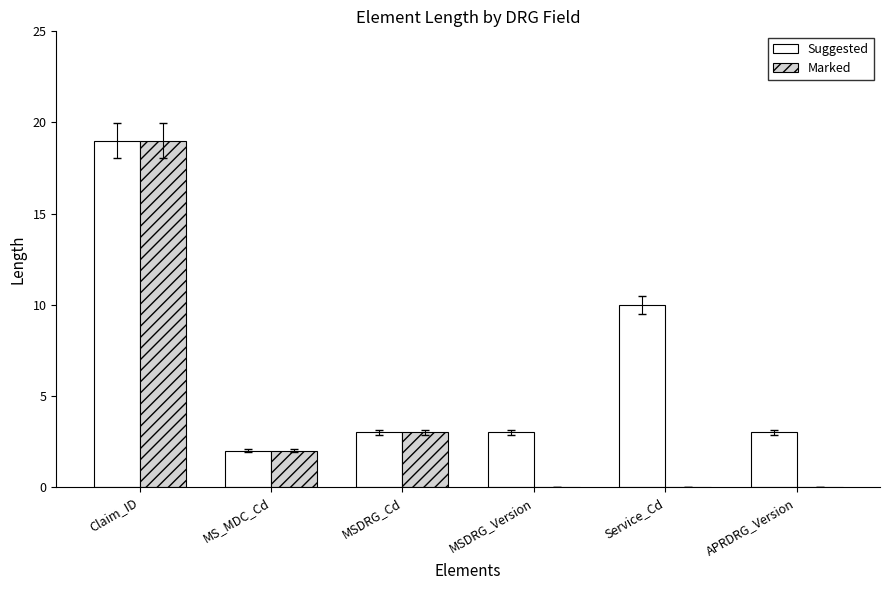

True or false: Suggested has a value of 3 at MSDRG_Version.

True